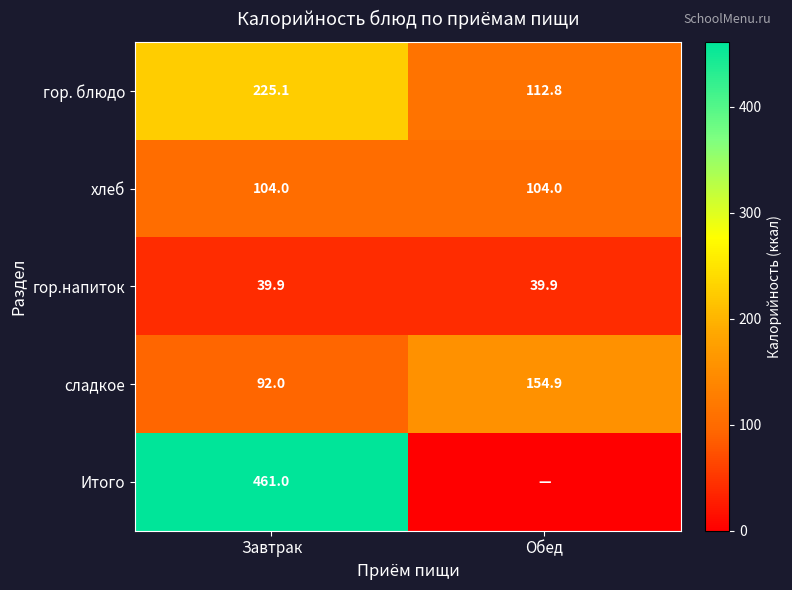

At which category is the sum across all series the highest?

Завтрак